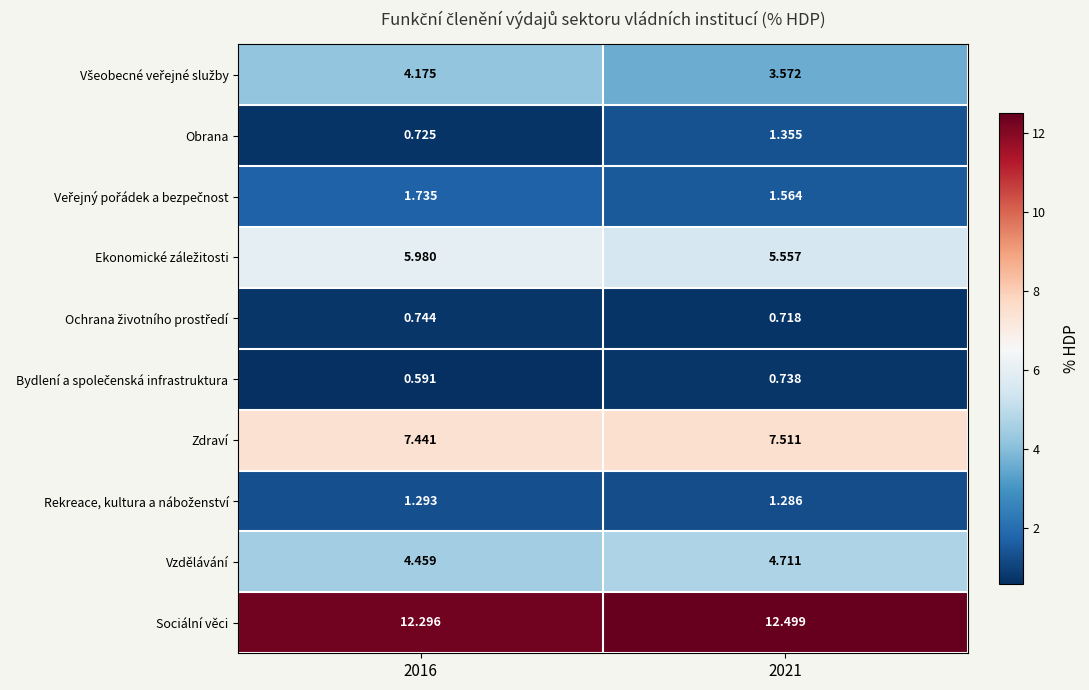

Which series has the largest range (max minus min)?

Obrana